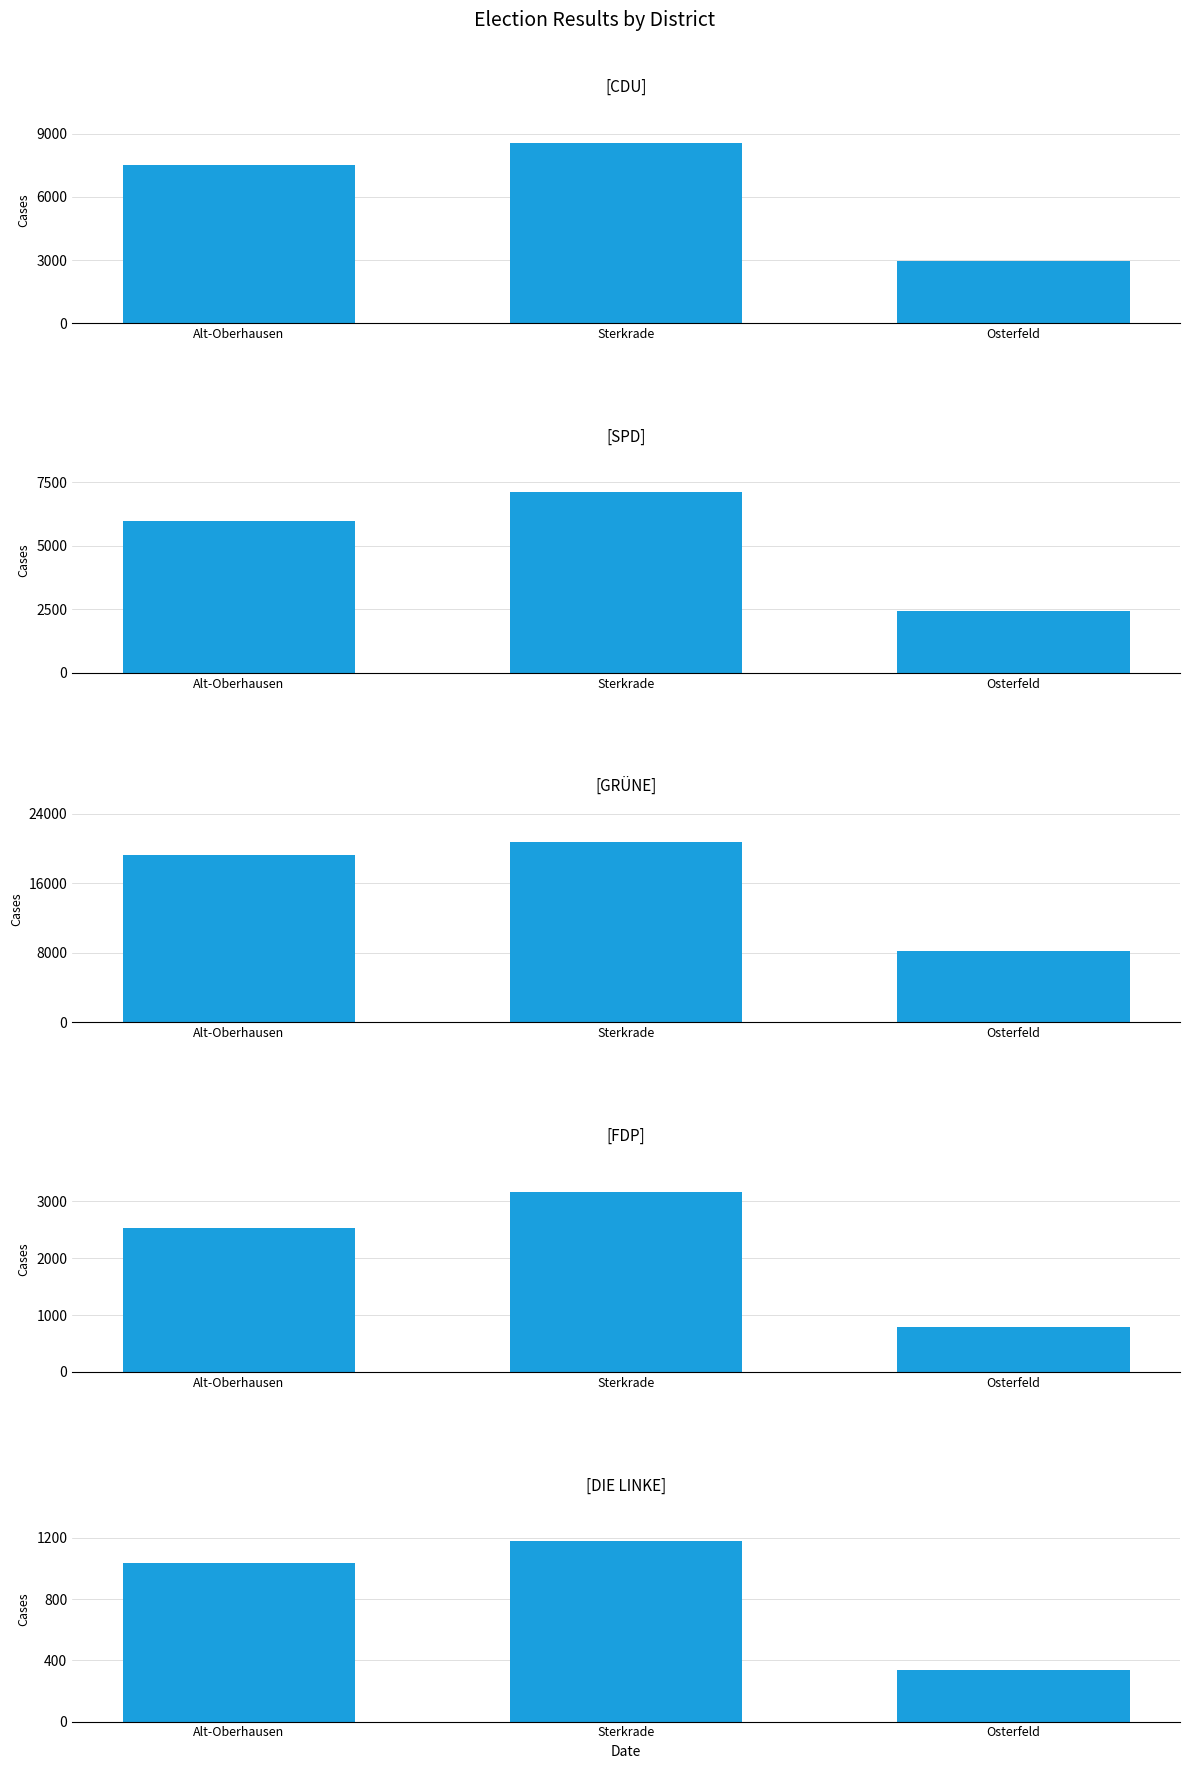

What is the greatest value displayed?

20763